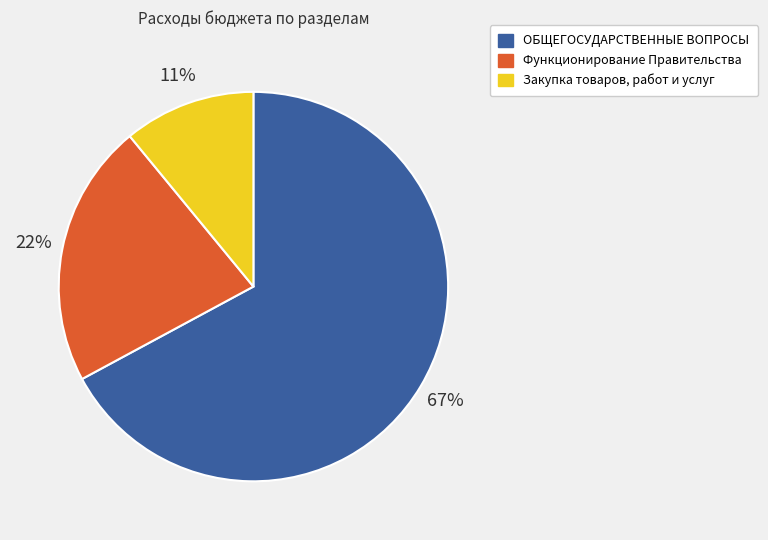

To the nearest percent, what percentage of the pie is Функционирование Правительства?

22%